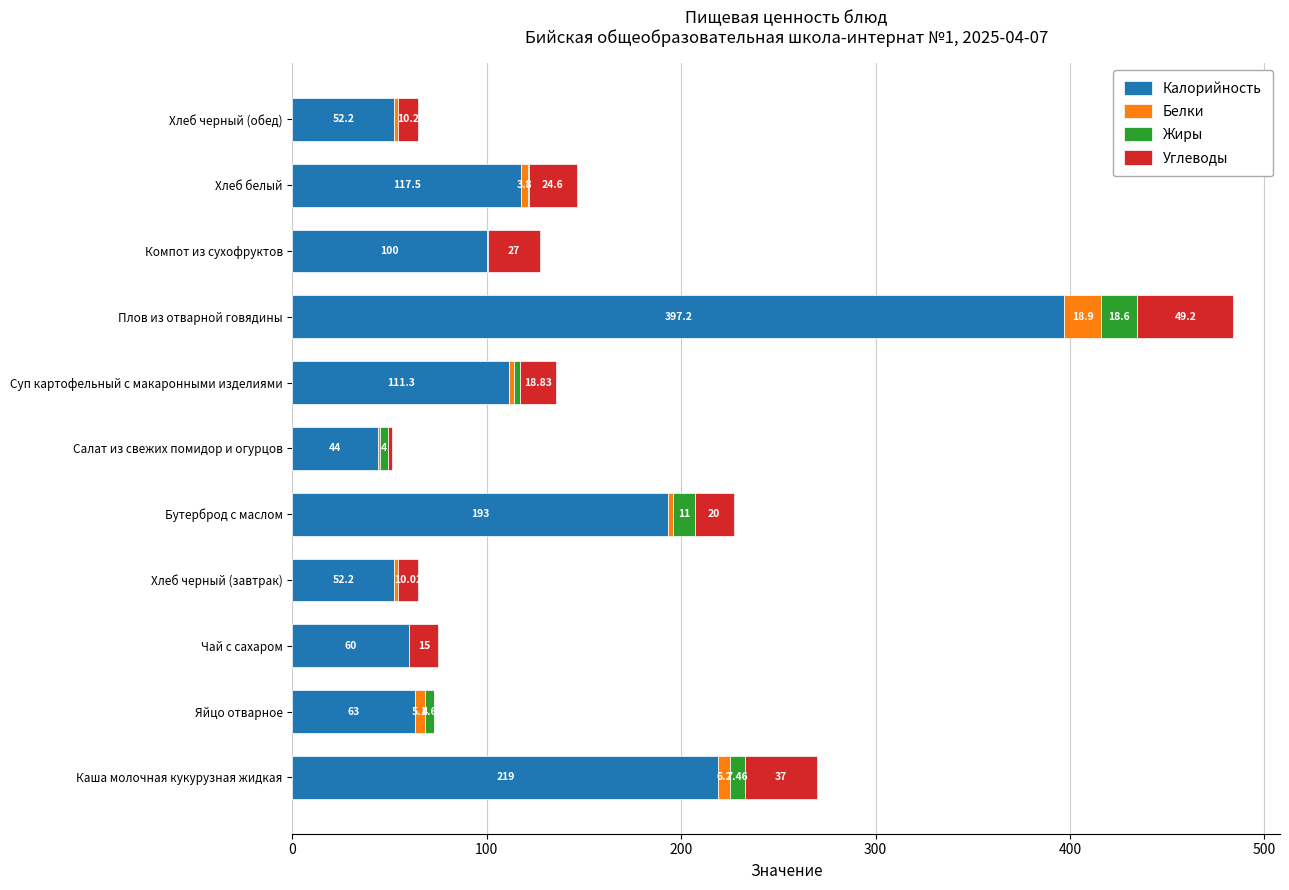

What is the sum of the Калорийность values at Хлеб белый and Чай с сахаром?

177.5